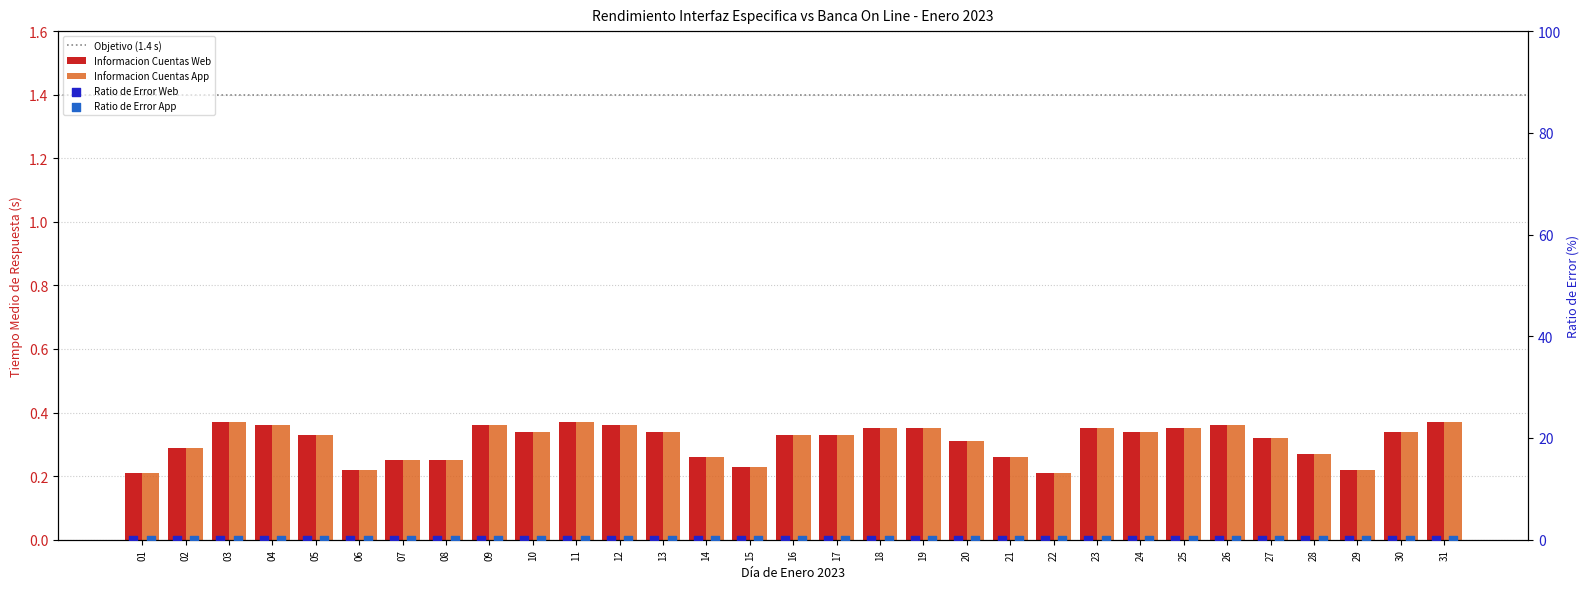

Which series has the widest spread of Y values?

Informacion Cuentas Web (Tiempo medio respuesta)